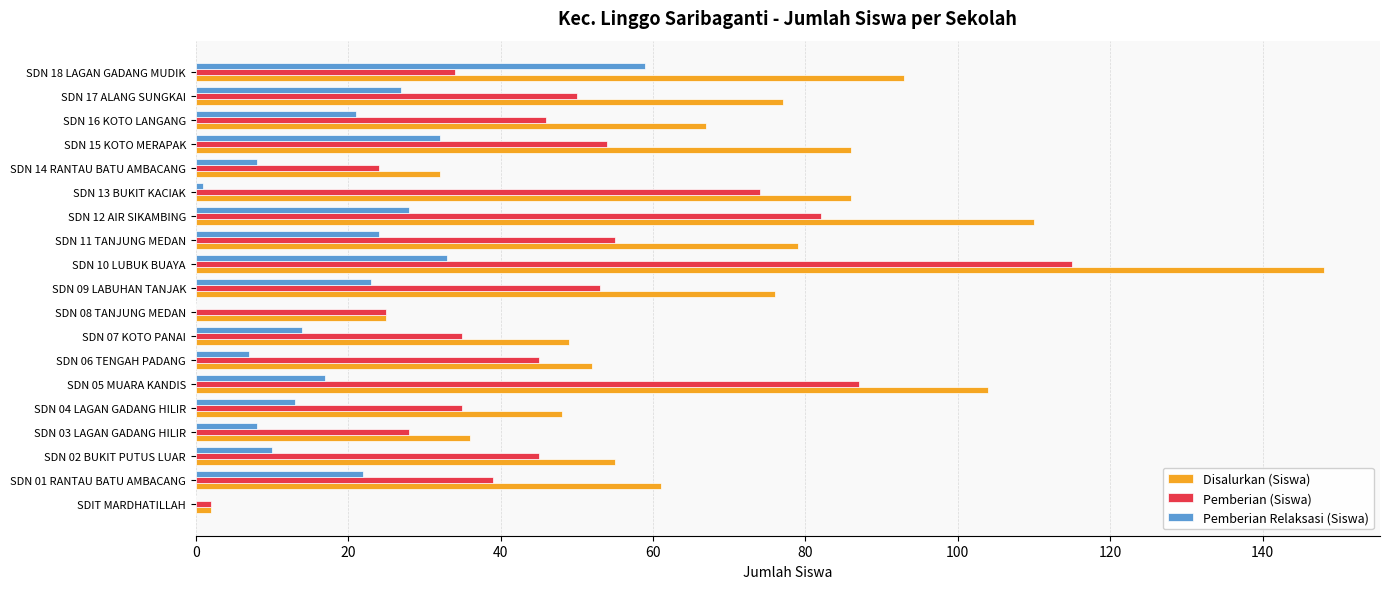

What is the sum of all Pemberian Relaksasi (Siswa) values?

347